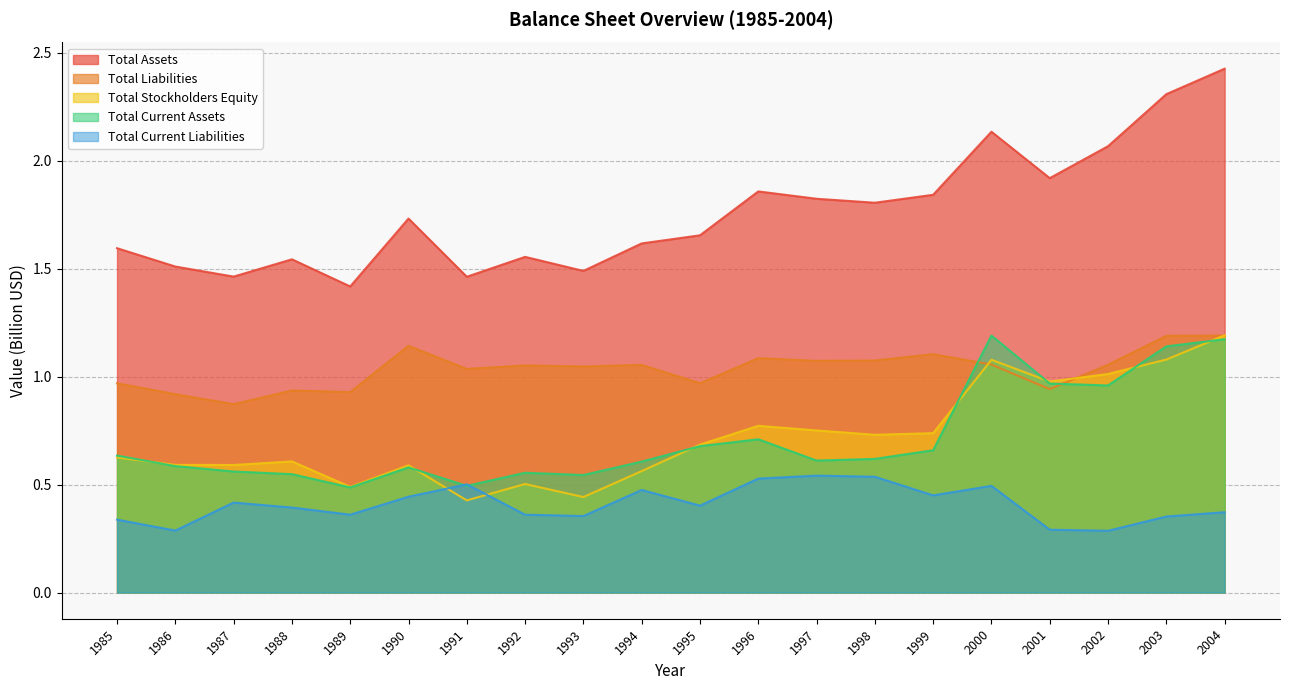

Reading left to right, list all the values displayed in this chart.

Total Assets: 1.6	1.5	1.5	1.5	1.4	1.7	1.5	1.6	1.5	1.6	1.7	1.9	1.8	1.8	1.8	2.1	1.9	2.1	2.3	2.4
Total Liabilities: 1.0	0.9	0.9	0.9	0.9	1.1	1.0	1.1	1.0	1.1	1.0	1.1	1.1	1.1	1.1	1.1	0.9	1.1	1.2	1.2
Total Stockholders Equity: 0.6	0.6	0.6	0.6	0.5	0.6	0.4	0.5	0.4	0.6	0.7	0.8	0.8	0.7	0.7	1.1	1.0	1.0	1.1	1.2
Total Current Assets: 0.6	0.6	0.6	0.5	0.5	0.6	0.5	0.6	0.5	0.6	0.7	0.7	0.6	0.6	0.7	1.2	1.0	1.0	1.1	1.2
Total Current Liabilities: 0.3	0.3	0.4	0.4	0.4	0.4	0.5	0.4	0.4	0.5	0.4	0.5	0.5	0.5	0.5	0.5	0.3	0.3	0.4	0.4